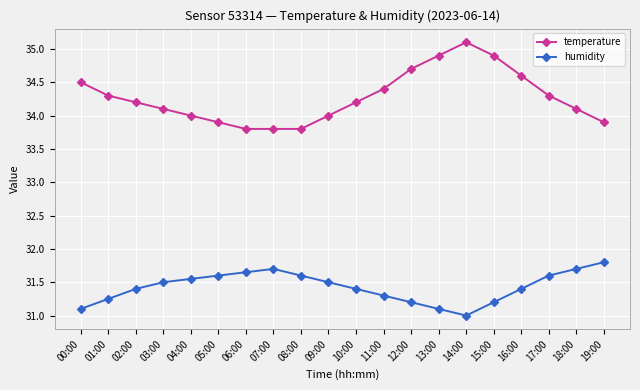

At which category does the chart reach its peak across all series?

14:00